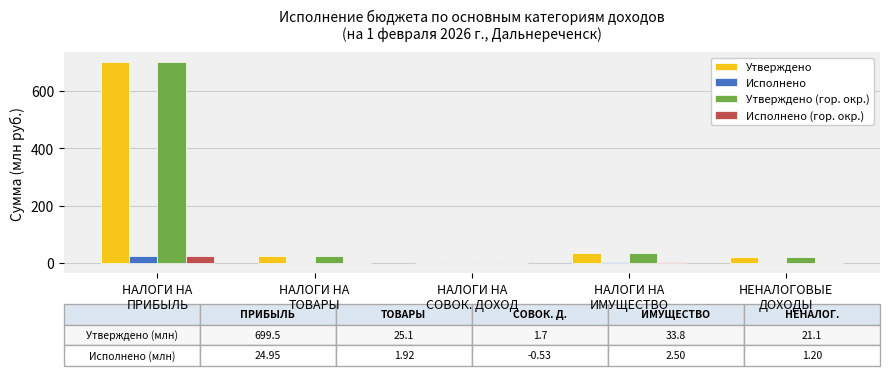

At which label does Утверждено first exceed 25?

НАЛОГИ НА
ПРИБЫЛЬ